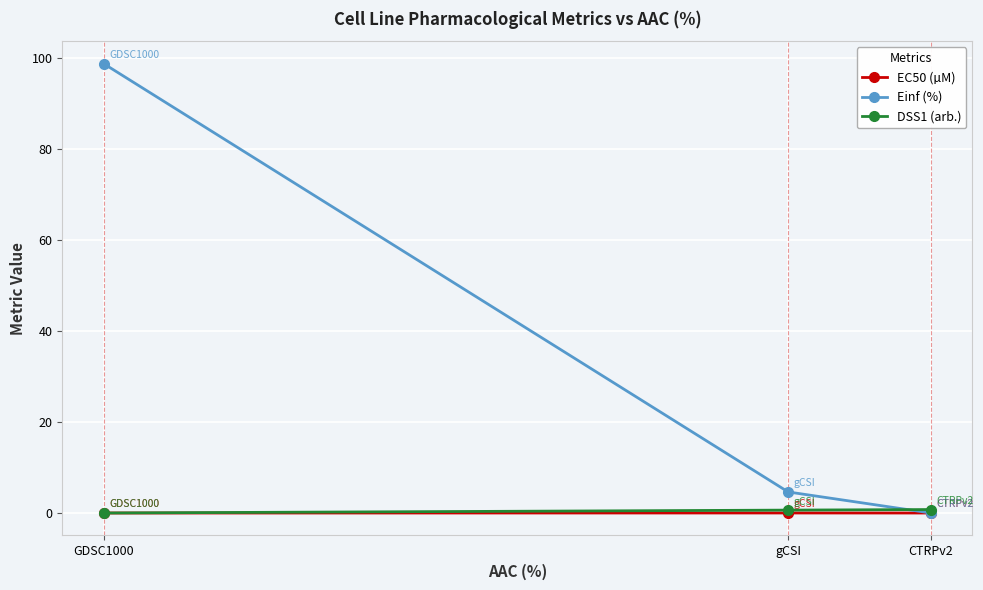

What is the label of the 3rd point from the right?

GDSC1000